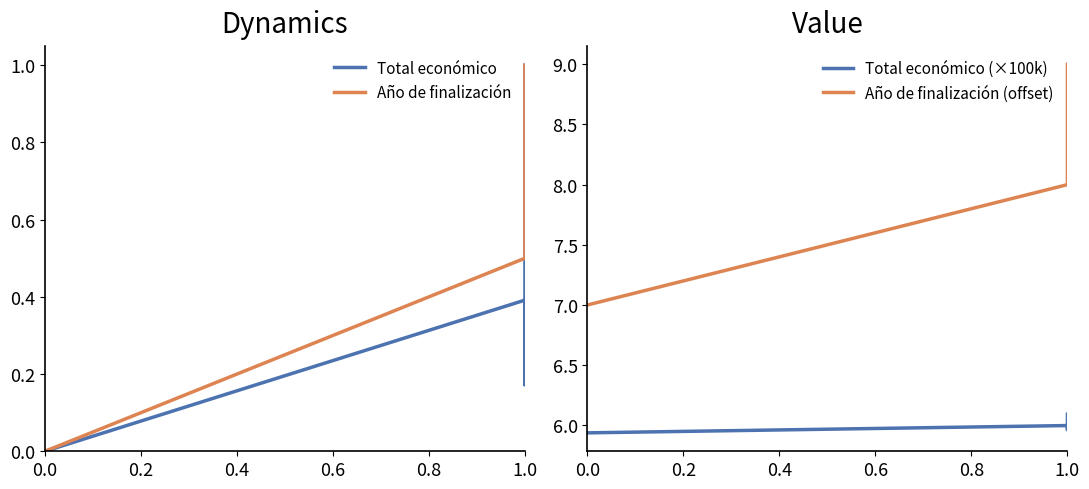

Which series has the largest total across all categories?

Año de finalización (offset)